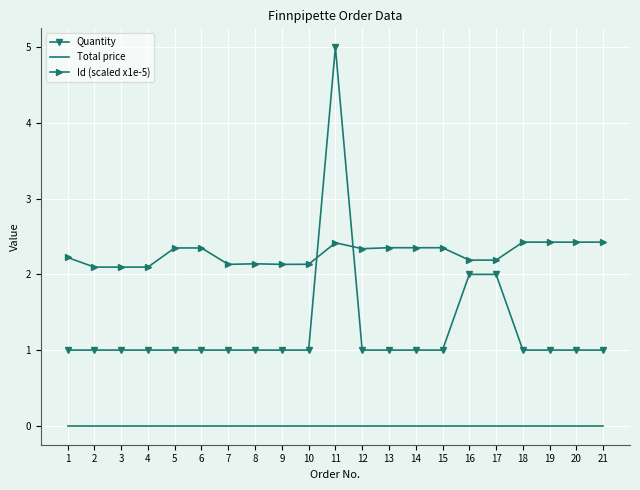

Which series has the largest total across all categories?

Id (scaled x1e-5)